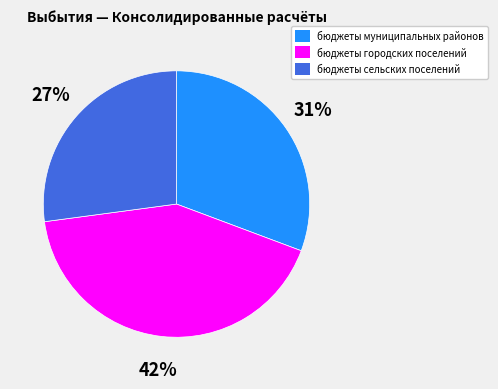

Rank the categories by value from highest to lowest.

бюджеты городских поселений, бюджеты муниципальных районов, бюджеты сельских поселений